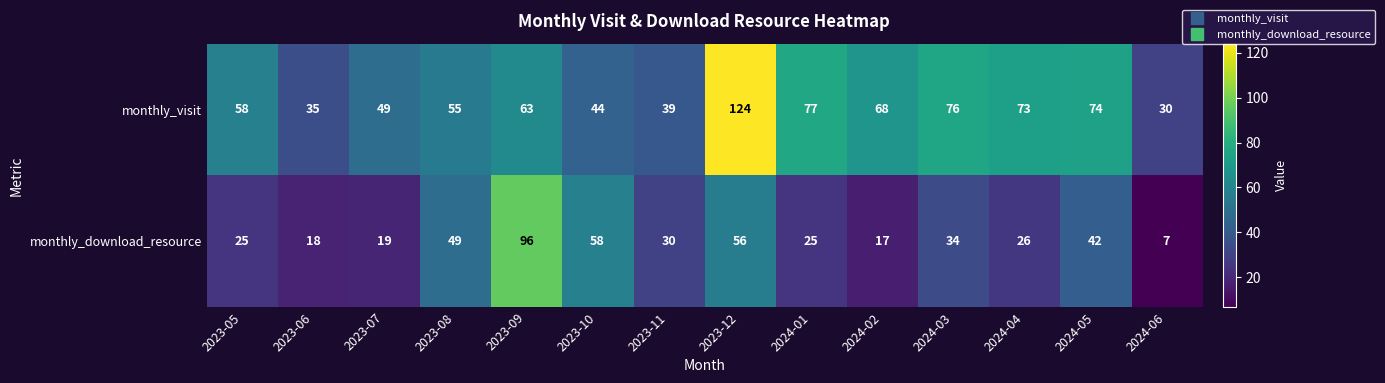

List the series in order of their peak value, lowest first.

monthly_download_resource, monthly_visit